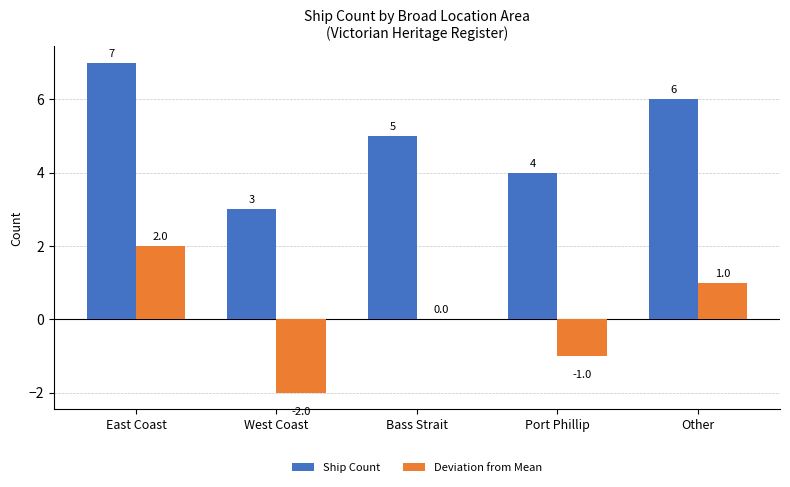

Where does the Deviation from Mean series first go above 0?

East Coast